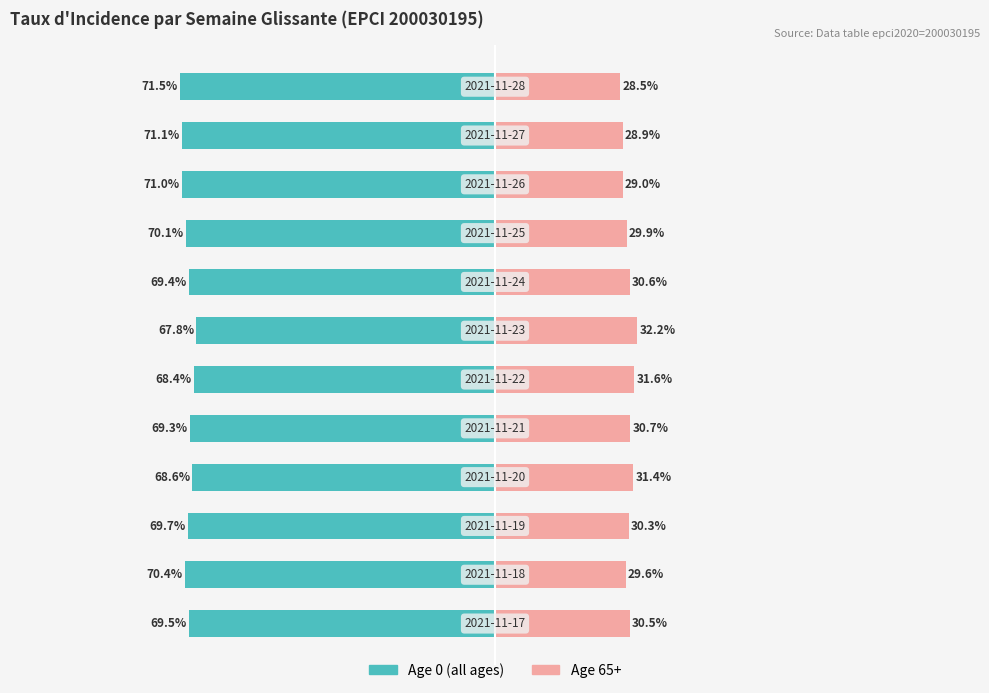

What are all the series names shown in the legend?

Age 0 (all ages), Age 65+